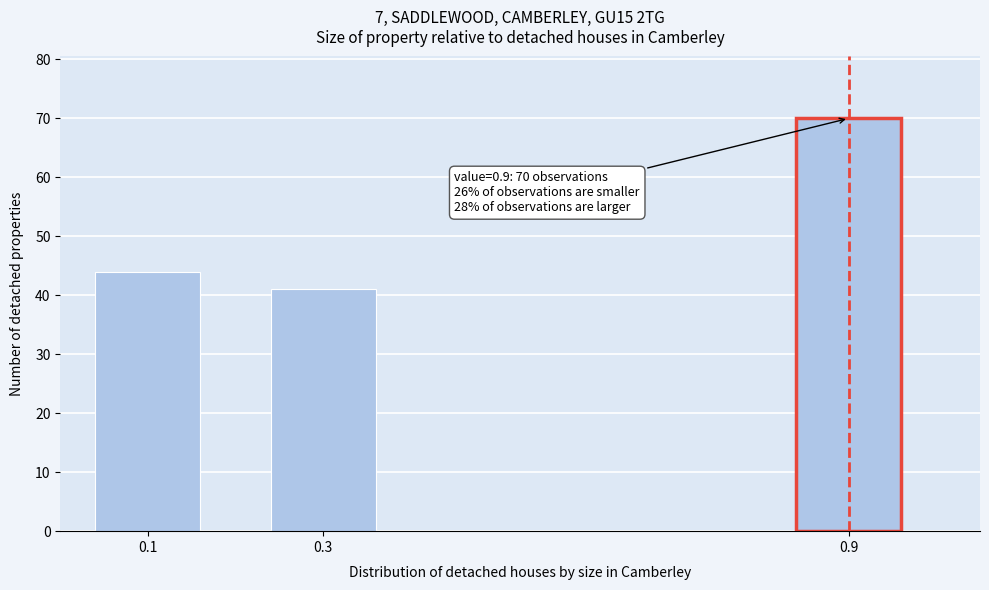

Reading left to right, what are all the values shown in this chart?

0.1=44	0.3=41	0.9=70